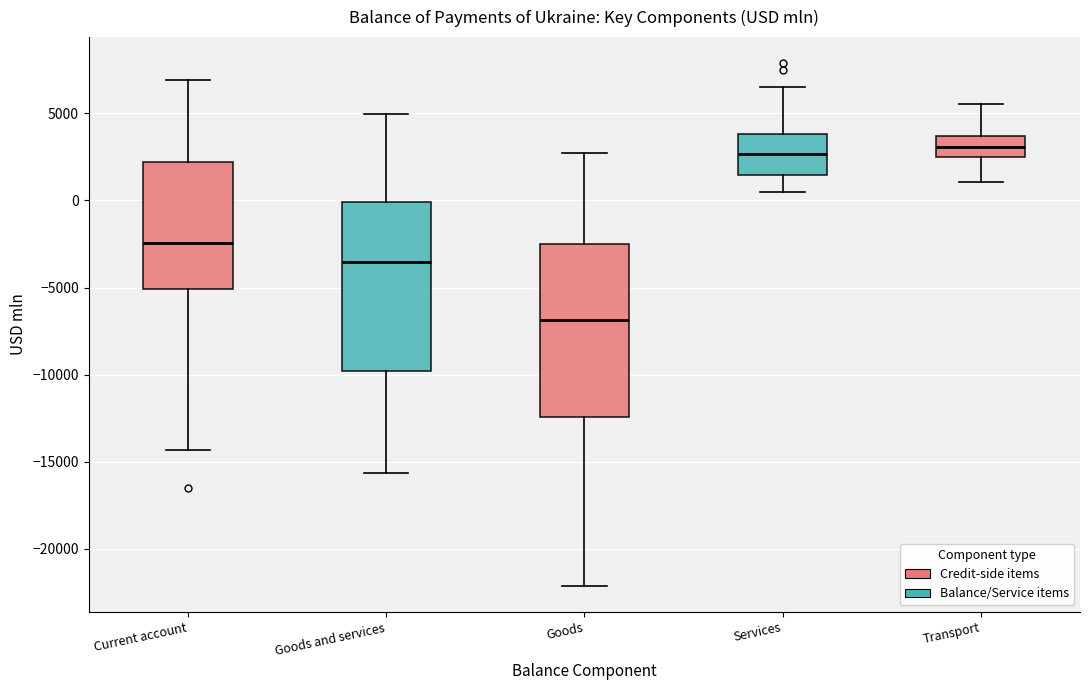

Reading left to right, transcribe this box plot: for each box, give where its median line is, the range the box spans, and where its two whiskers end, as read against the y-axis. The values are not printed on the chart, so give them approximately, as read against the axis.

Current account: median -2500, box -5000 to 2000, whiskers -14500 to 7000
Goods and services: median -3500, box -10000 to 0, whiskers -15500 to 5000
Goods: median -7000, box -12500 to -2500, whiskers -22000 to 2500
Services: median 2500, box 1500 to 4000, whiskers 500 to 6500
Transport: median 3000, box 2500 to 3500, whiskers 1000 to 5500